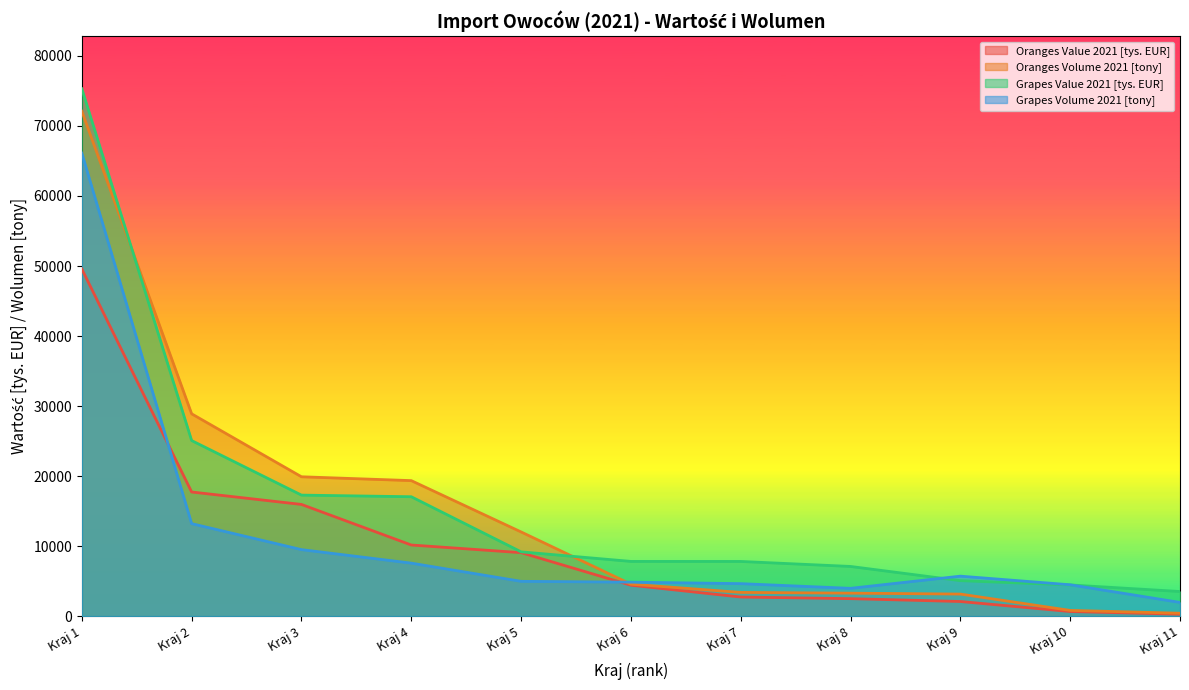

Count the number of categories in the chart.

11